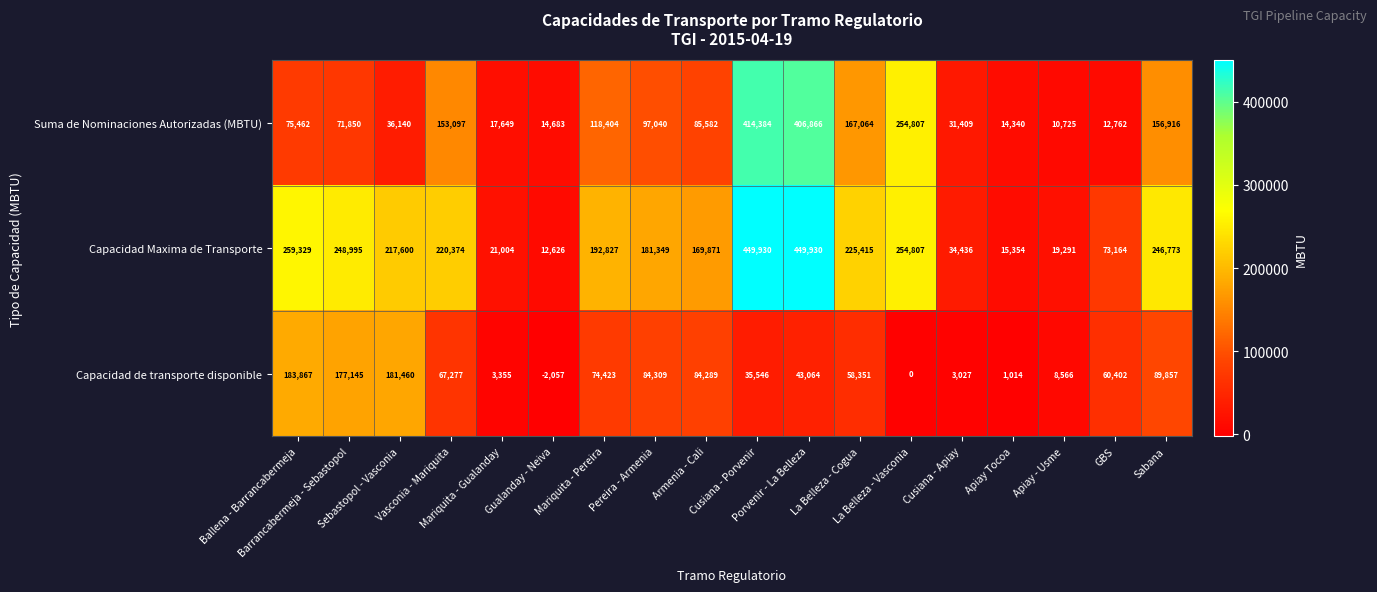

What is the average value of the Capacidad Maxima de Transporte series?

182949